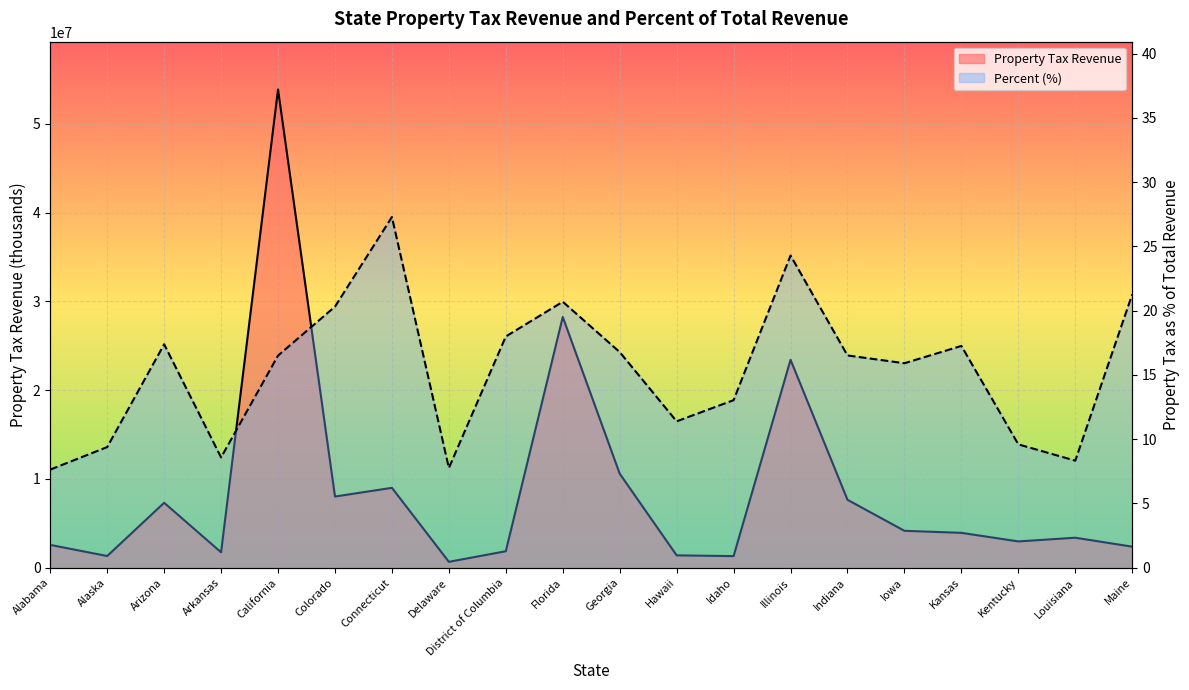

Reading left to right, transcribe all the data shown in this chart.

Property Tax Revenue: Alabama=2573428.0	Alaska=1317853.0	Arizona=7316264.0	Arkansas=1738781.0	California=53876296.0	Colorado=8019521.0	Connecticut=9001234.0	Delaware=664882.0	District of Columbia=1859126.0	Florida=28251984.0	Georgia=10594706.0	Hawaii=1393152.0	Idaho=1308409.0	Illinois=23425825.0	Indiana=7653414.0	Iowa=4159182.0	Kansas=3929862.0	Kentucky=2963564.0	Louisiana=3381489.0	Maine=2373101.0
Percent (%): Alabama=7.6	Alaska=9.4	Arizona=17.4	Arkansas=8.6	California=16.5	Colorado=20.3	Connecticut=27.3	Delaware=7.8	District of Columbia=18.0	Florida=20.7	Georgia=16.8	Hawaii=11.4	Idaho=13.0	Illinois=24.3	Indiana=16.5	Iowa=15.9	Kansas=17.3	Kentucky=9.6	Louisiana=8.3	Maine=21.3